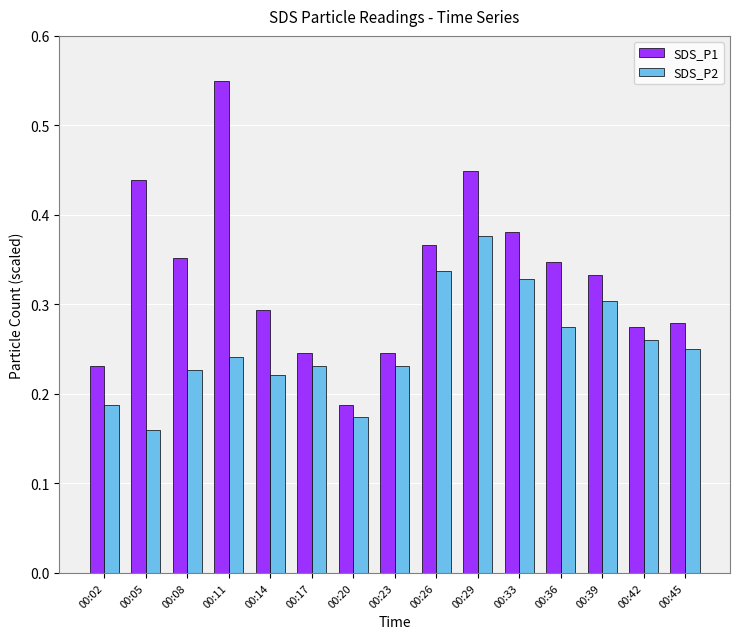

Is the value of SDS_P1 at 00:26 greater than the value of SDS_P2 at 00:17?

Yes